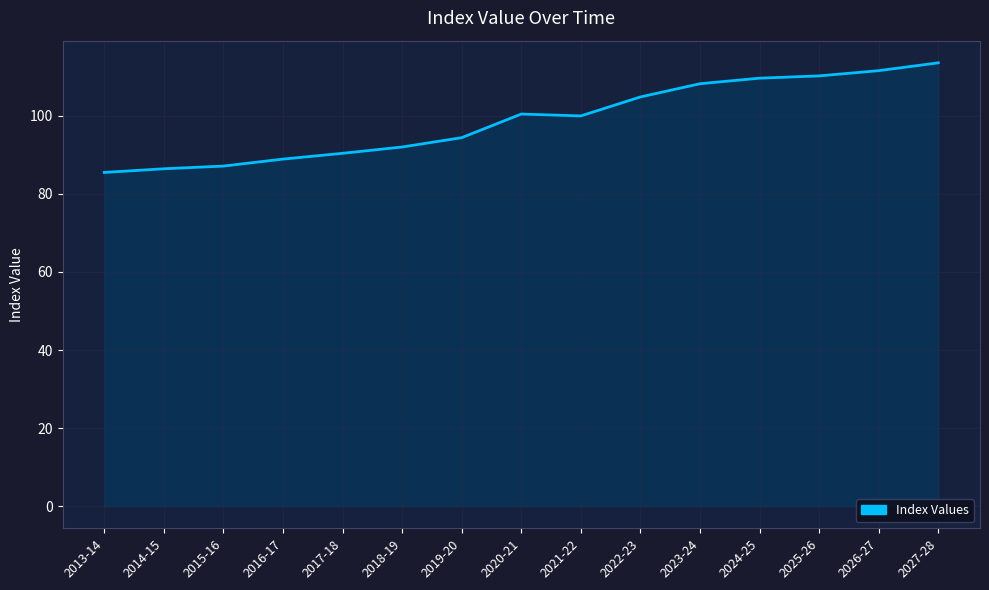

Approximately how many times larger is the value at 2023-24 compared to 2021-22?

1.1